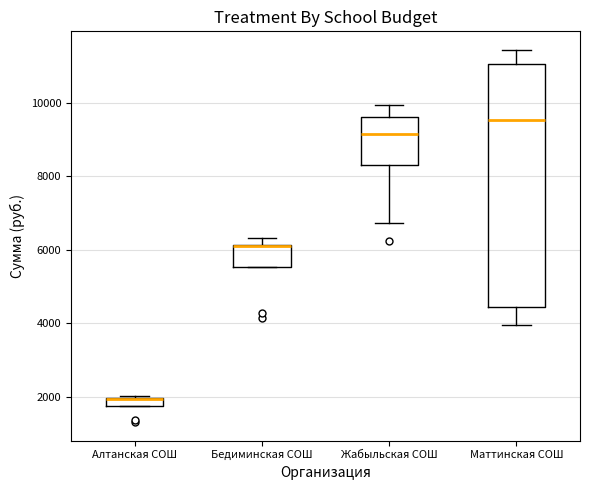

Comparing the boxes themselves (not the whiskers), which one is the tallest?

Маттинская СОШ